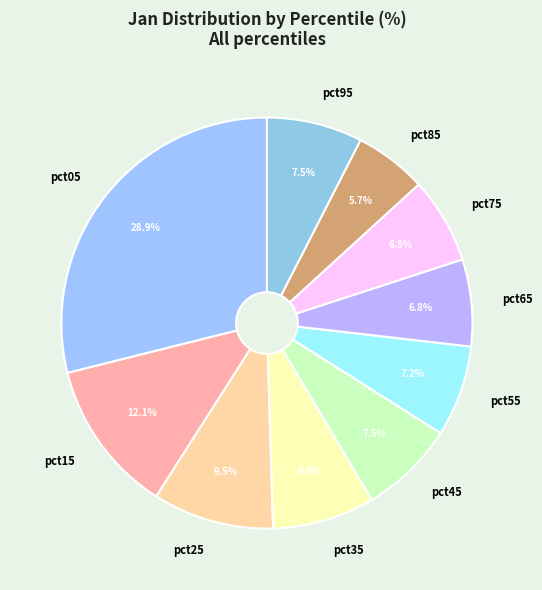

To the nearest percent, what is the average slice percentage?

10%